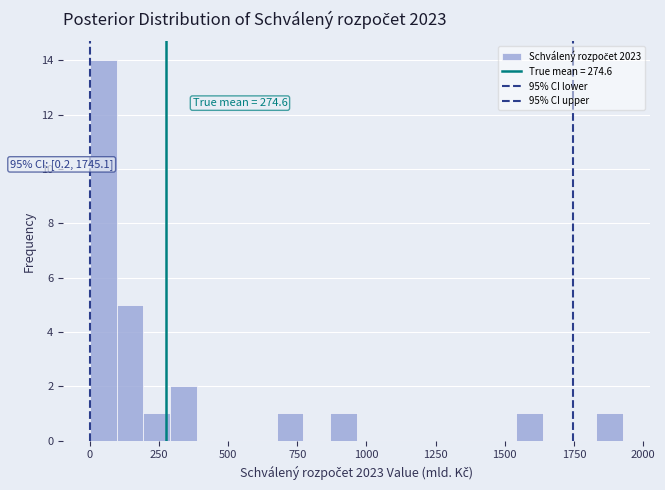

Around what value on the x-axis is the tallest bar? Give the approximate position of its centre, as read against the axis.

50